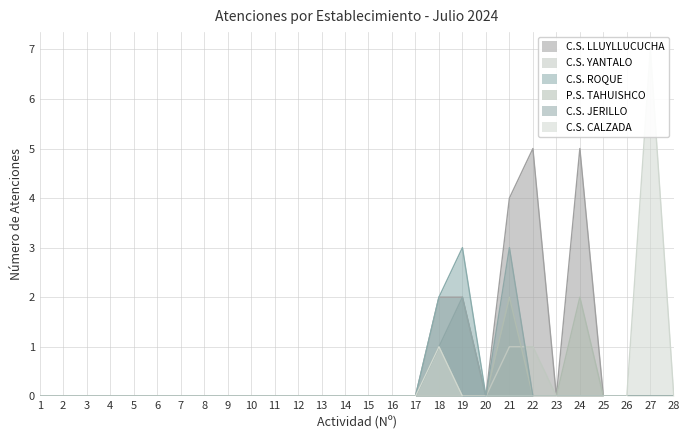

Reading right to left, what are all the values shown in this chart?

C.S. LLUYLLUCUCHA: 28=0	27=0	26=0	25=0	24=5	23=0	22=5	21=4	20=0	19=2	18=2	17=0	16=0	15=0	14=0	13=0	12=0	11=0	10=0	9=0	8=0	7=0	6=0	5=0	4=0	3=0	2=0	1=0
C.S. YANTALO: 28=0	27=0	26=0	25=0	24=0	23=0	22=1	21=1	20=0	19=0	18=0	17=0	16=0	15=0	14=0	13=0	12=0	11=0	10=0	9=0	8=0	7=0	6=0	5=0	4=0	3=0	2=0	1=0
C.S. ROQUE: 28=0	27=0	26=0	25=0	24=0	23=0	22=0	21=0	20=0	19=3	18=2	17=0	16=0	15=0	14=0	13=0	12=0	11=0	10=0	9=0	8=0	7=0	6=0	5=0	4=0	3=0	2=0	1=0
P.S. TAHUISHCO: 28=0	27=0	26=0	25=0	24=2	23=0	22=0	21=2	20=0	19=0	18=1	17=0	16=0	15=0	14=0	13=0	12=0	11=0	10=0	9=0	8=0	7=0	6=0	5=0	4=0	3=0	2=0	1=0
C.S. JERILLO: 28=0	27=0	26=0	25=0	24=0	23=0	22=0	21=3	20=0	19=2	18=1	17=0	16=0	15=0	14=0	13=0	12=0	11=0	10=0	9=0	8=0	7=0	6=0	5=0	4=0	3=0	2=0	1=0
C.S. CALZADA: 28=0	27=7	26=0	25=0	24=0	23=0	22=0	21=0	20=0	19=0	18=1	17=0	16=0	15=0	14=0	13=0	12=0	11=0	10=0	9=0	8=0	7=0	6=0	5=0	4=0	3=0	2=0	1=0